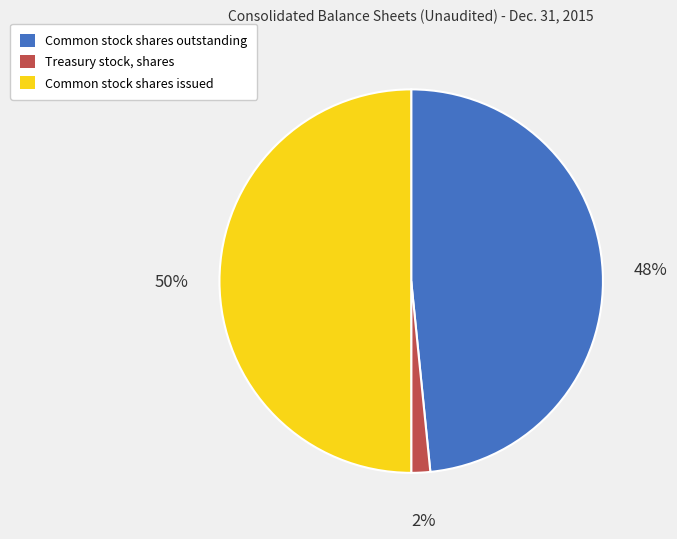

What is the smallest slice in the pie chart?

Treasury stock, shares